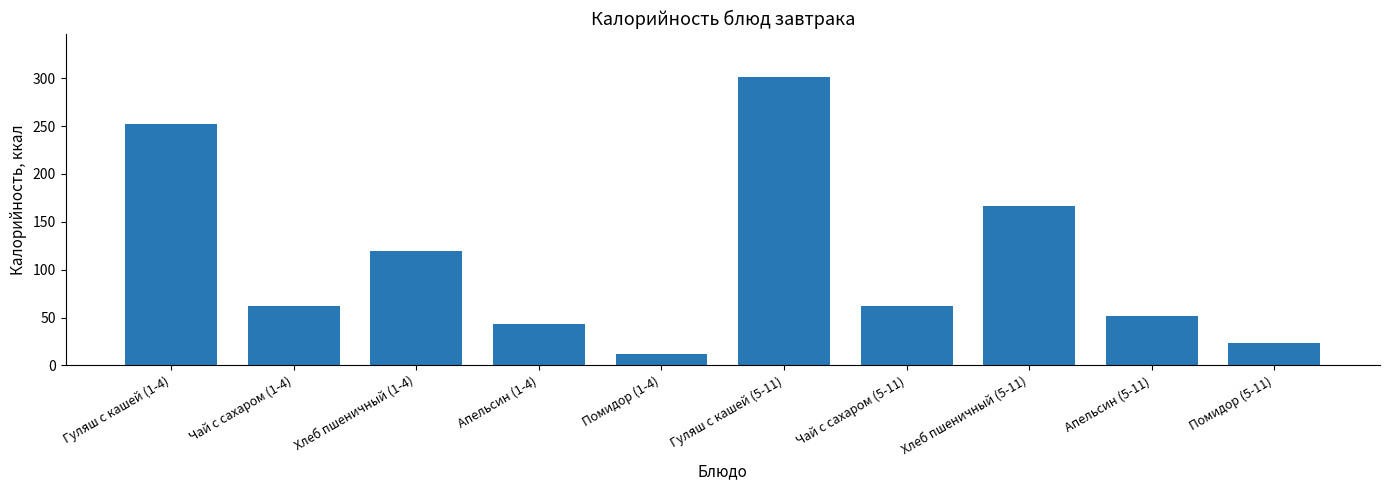

Where does the data first go above 62?

Гуляш с кашей (1-4)